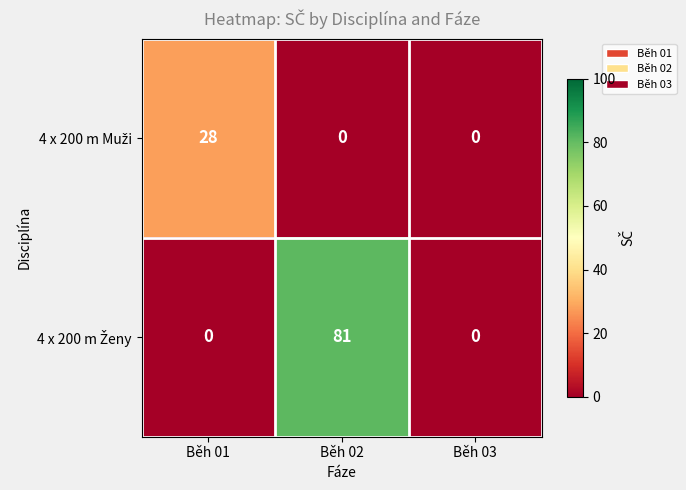

What is the total value across all series at Běh 02?

81